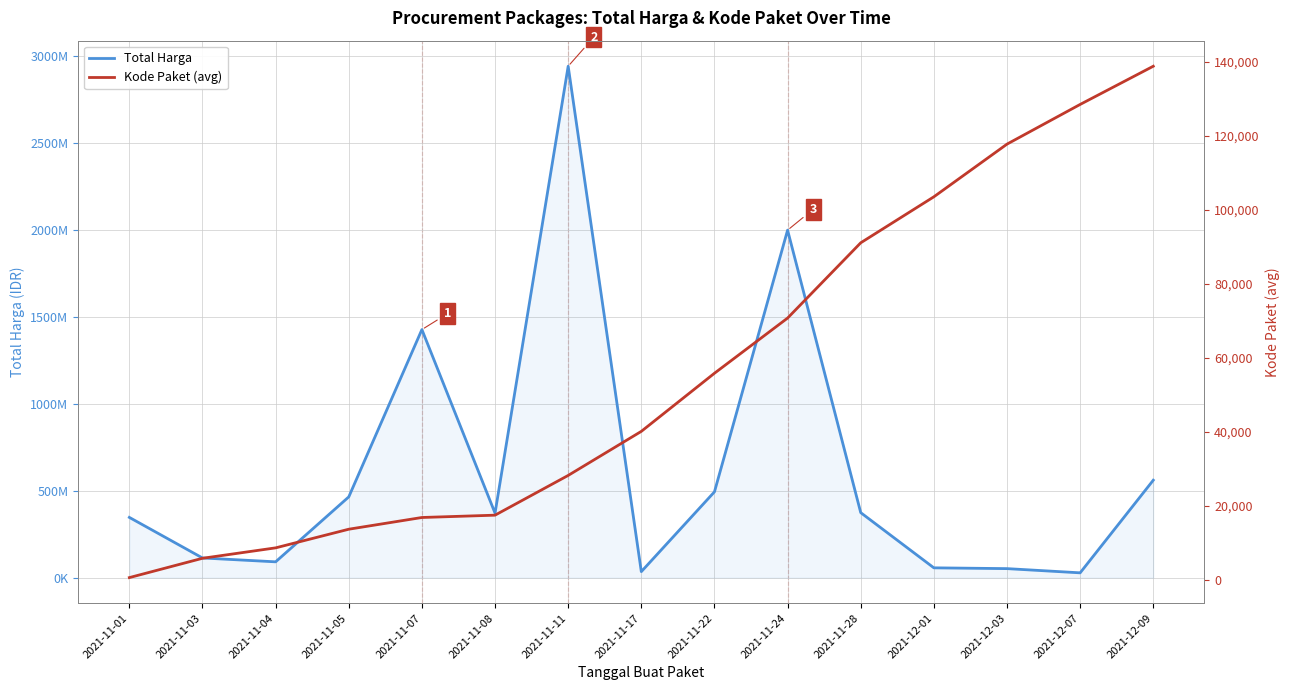

At which category is the sum across all series the highest?

2021-11-11